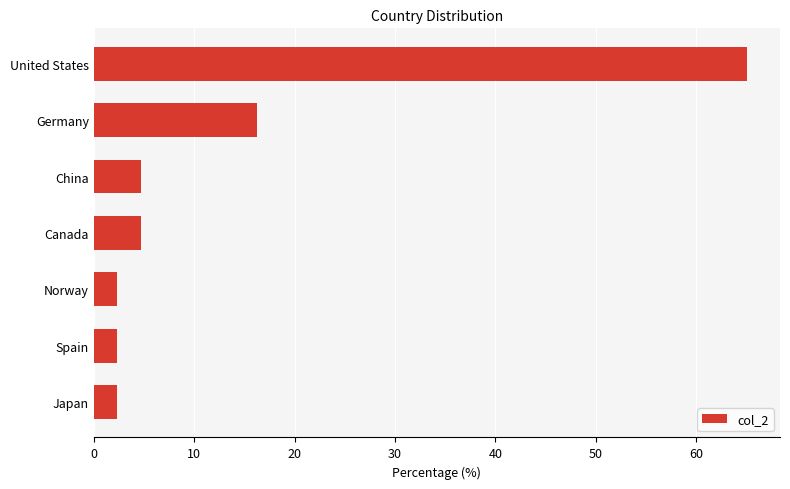

Reading bottom to top, list all the values displayed in this chart.

Japan=2.3	Spain=2.3	Norway=2.3	Canada=4.7	China=4.7	Germany=16.3	United States=65.1